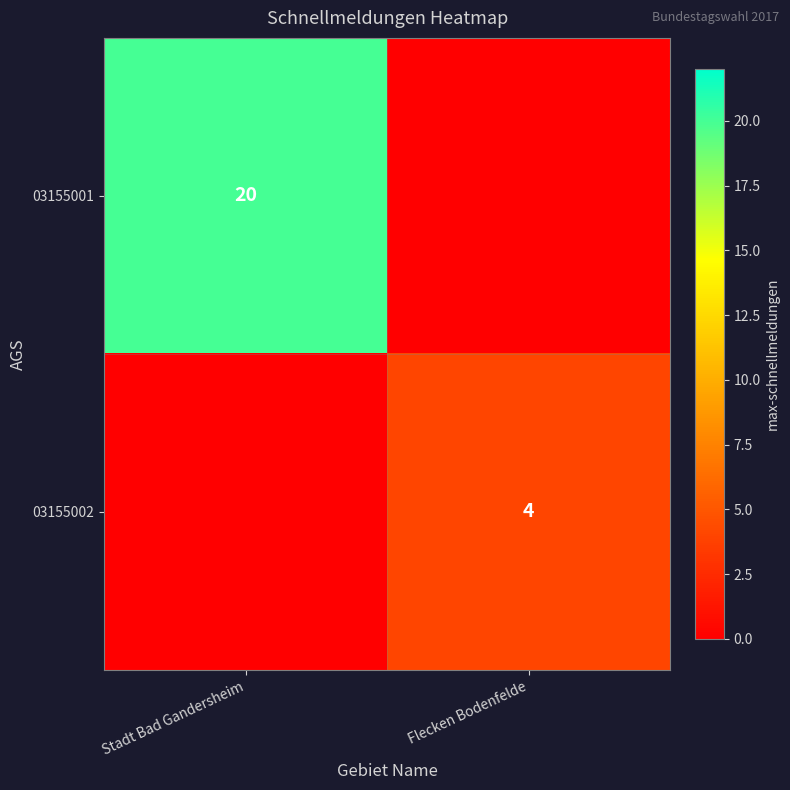

True or false: 03155002 has a value of 4 at Flecken Bodenfelde.

True